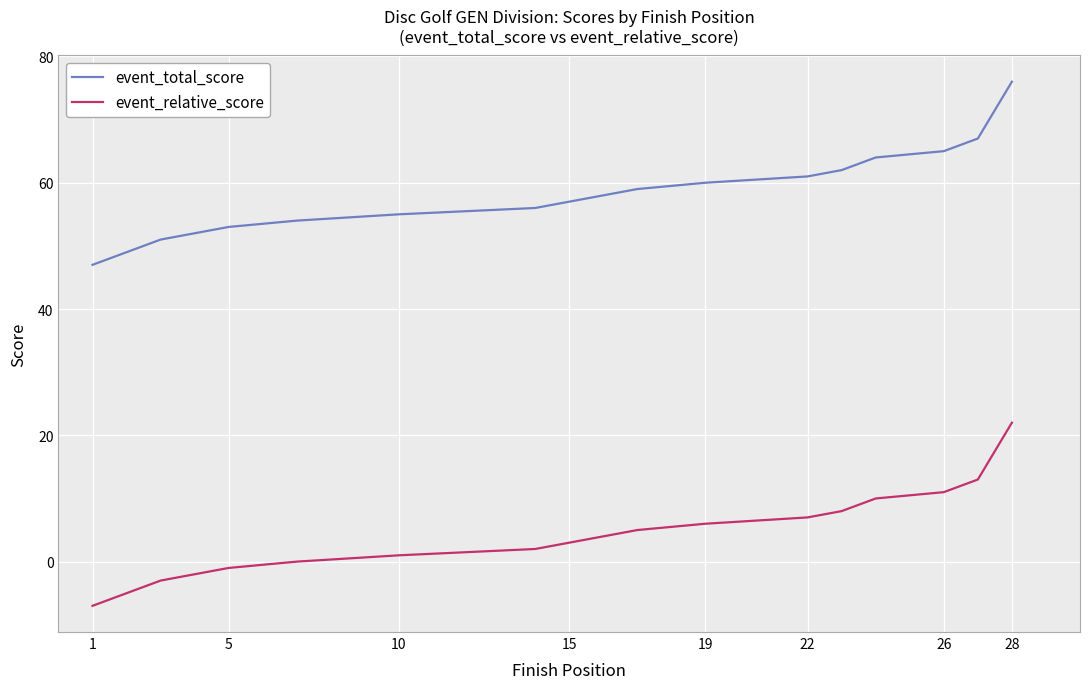

How many lines are shown in the chart?

2